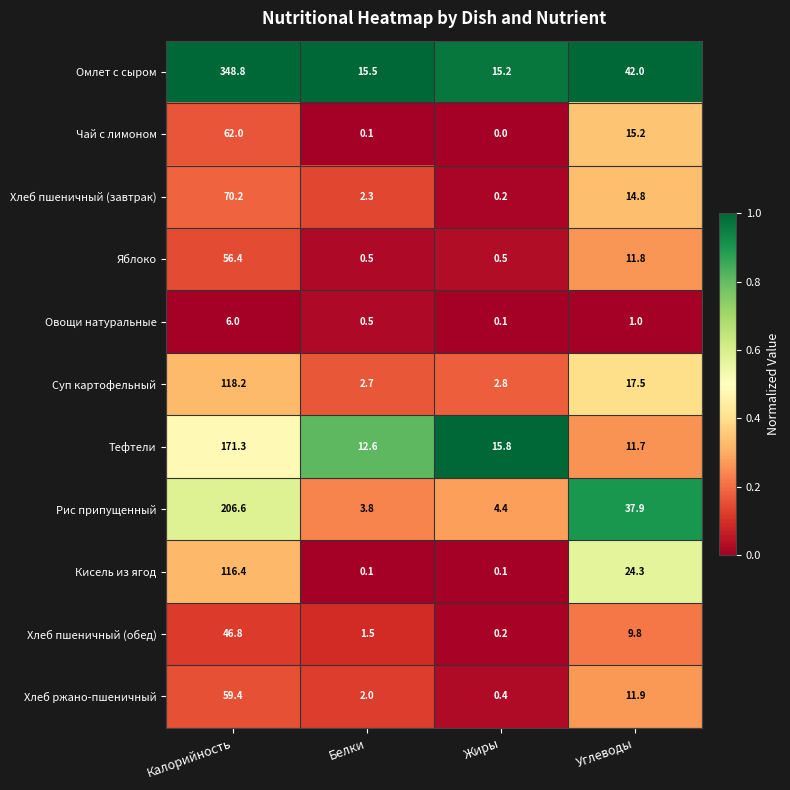

What is the sum of all Чай с лимоном values?

77.3